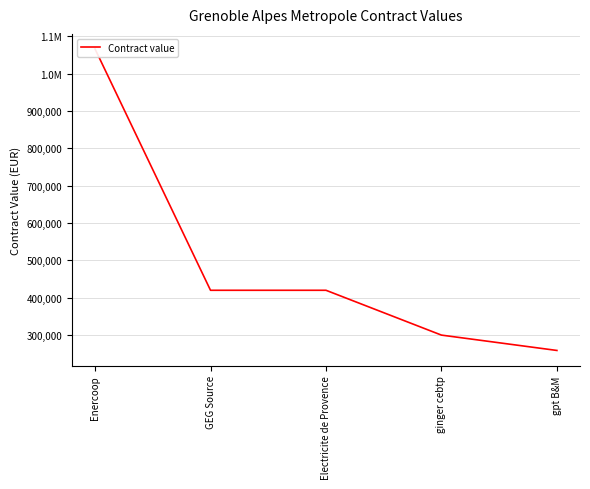

True or false: the data has more than 1 interior local peaks.

False